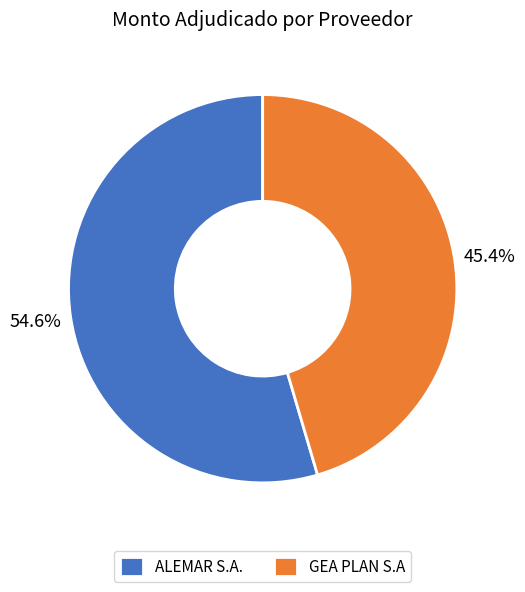

Does any single category account for the majority?

Yes